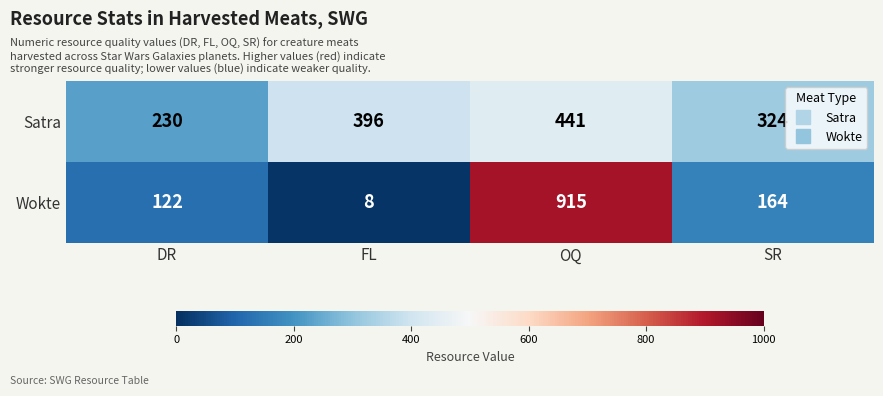

Reading left to right, extract all data points from this chart.

Satra: DR=230	FL=396	OQ=441	SR=324
Wokte: DR=122	FL=8	OQ=915	SR=164